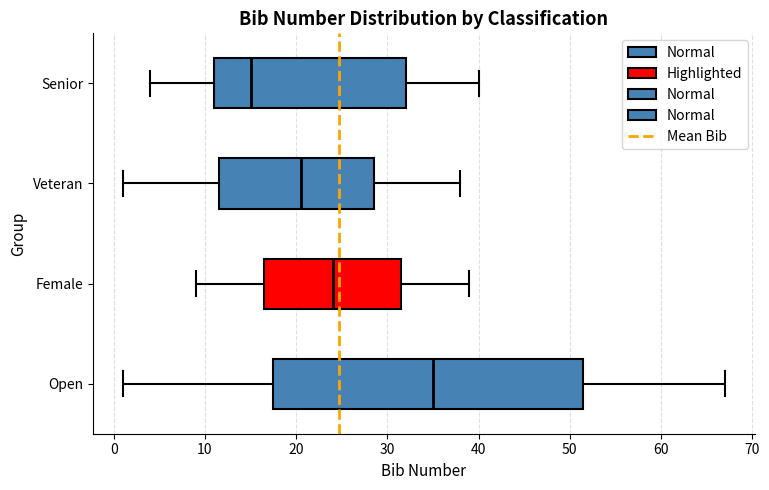

Reading bottom to top, transcribe this box plot: for each box, give where its median line is, the range the box spans, and where its two whiskers end, as read against the x-axis. The values are not printed on the chart, so give them approximately, as read against the axis.

Open: median 35, box 18 to 52, whiskers 1 to 67
Female: median 24, box 17 to 32, whiskers 9 to 39
Veteran: median 21, box 12 to 29, whiskers 1 to 38
Senior: median 15, box 11 to 32, whiskers 4 to 40